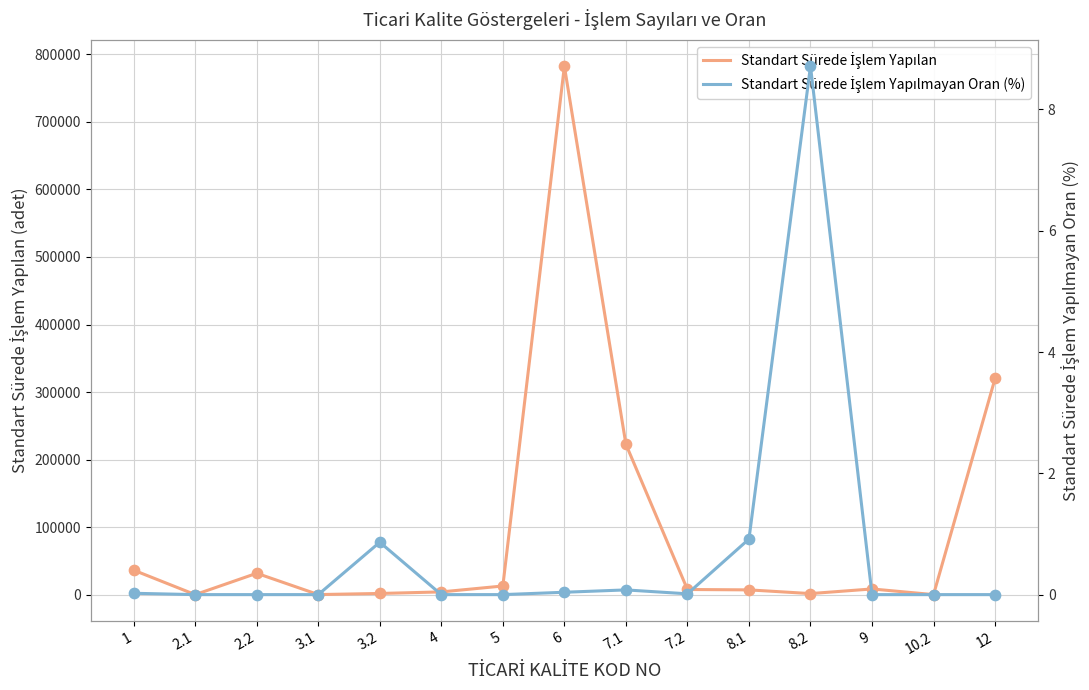

Which series has the largest total across all categories?

Standart Sürede İşlem Yapılan